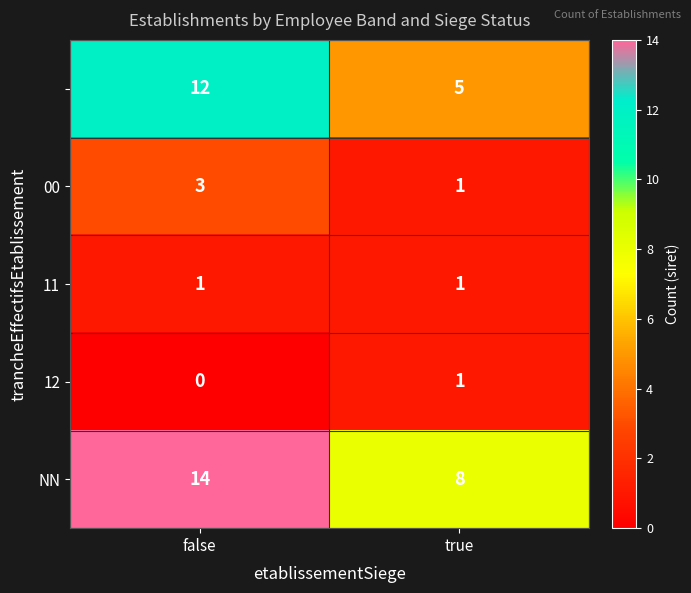

What is the difference between the highest and lowest values at false?

14